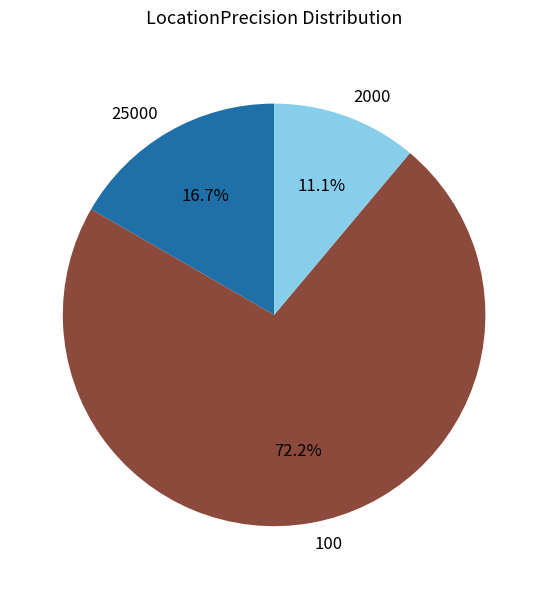

Which category has the smallest portion of the pie?

2000